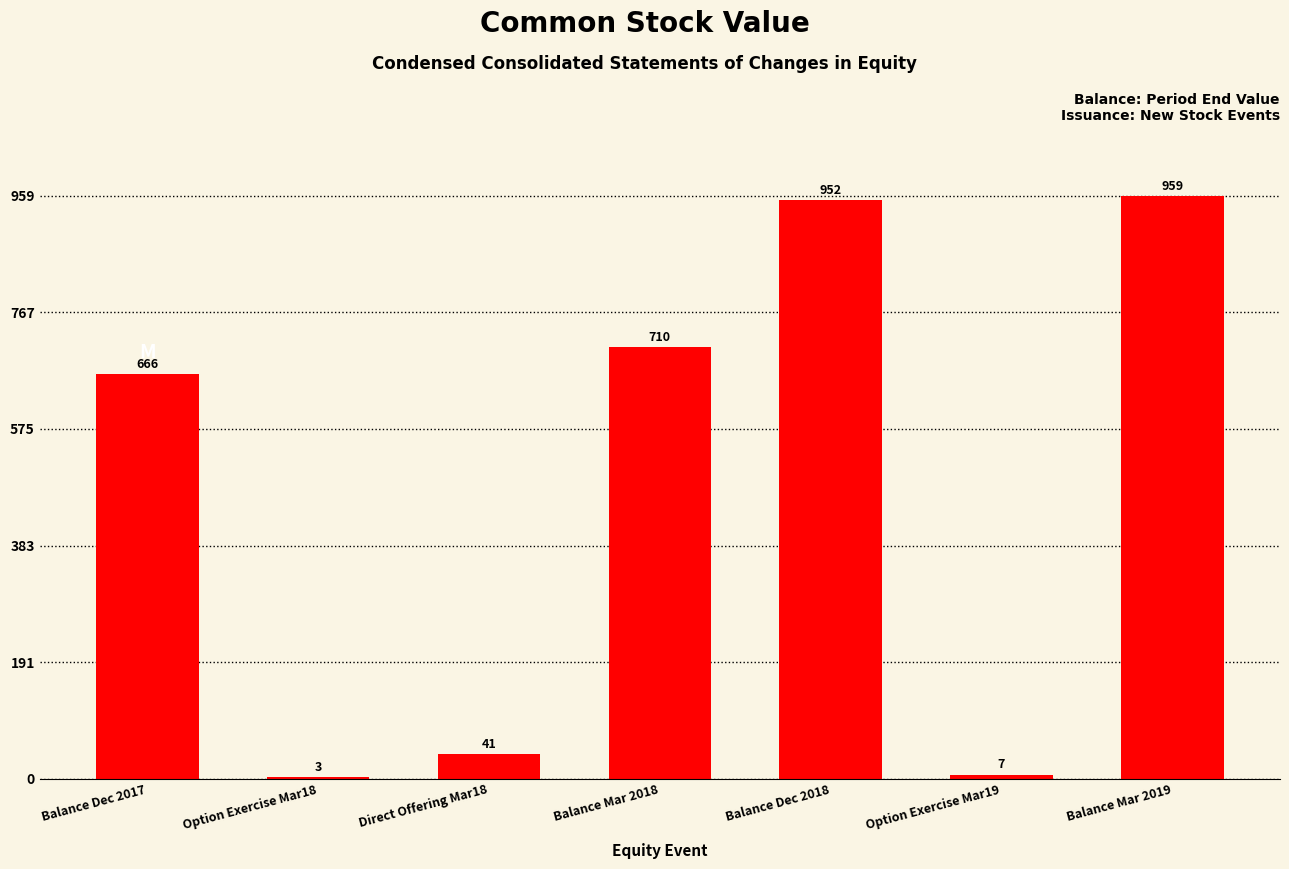

Reading left to right, transcribe all the data shown in this chart.

Balance Dec 2017=666	Option Exercise Mar18=3	Direct Offering Mar18=41	Balance Mar 2018=710	Balance Dec 2018=952	Option Exercise Mar19=7	Balance Mar 2019=959